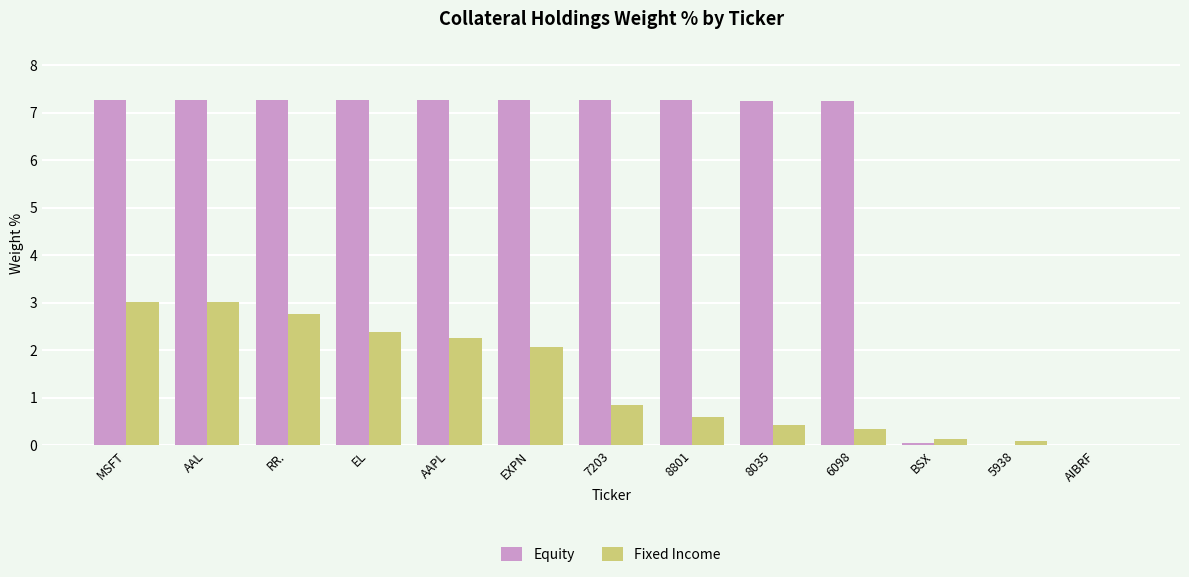

What is the maximum value shown in the chart?

7.3